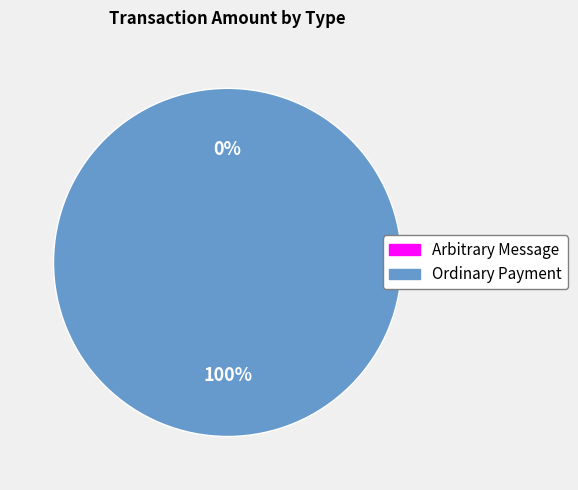

How much of the chart is everything except Arbitrary Message?

100.0%